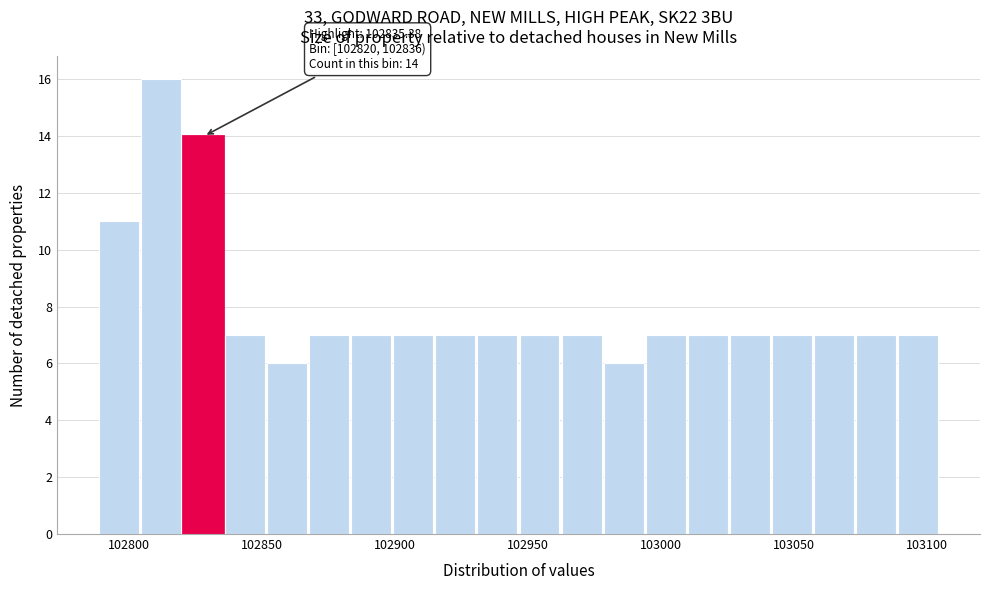

Around what value on the x-axis is the tallest bar? Give the approximate position of its centre, as read against the axis.

102810